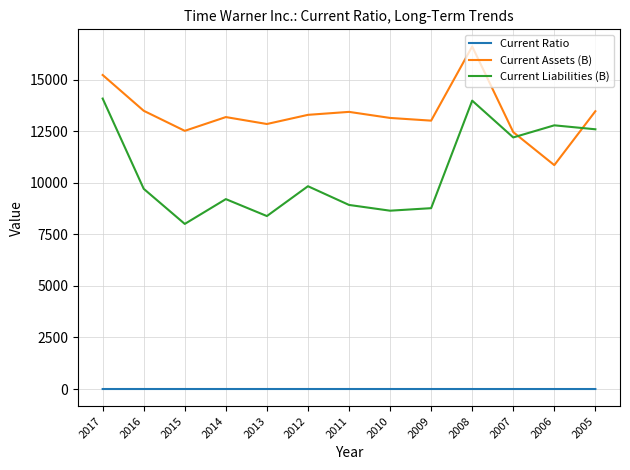

What is the average value of the Current Assets (B) series?

13344.1